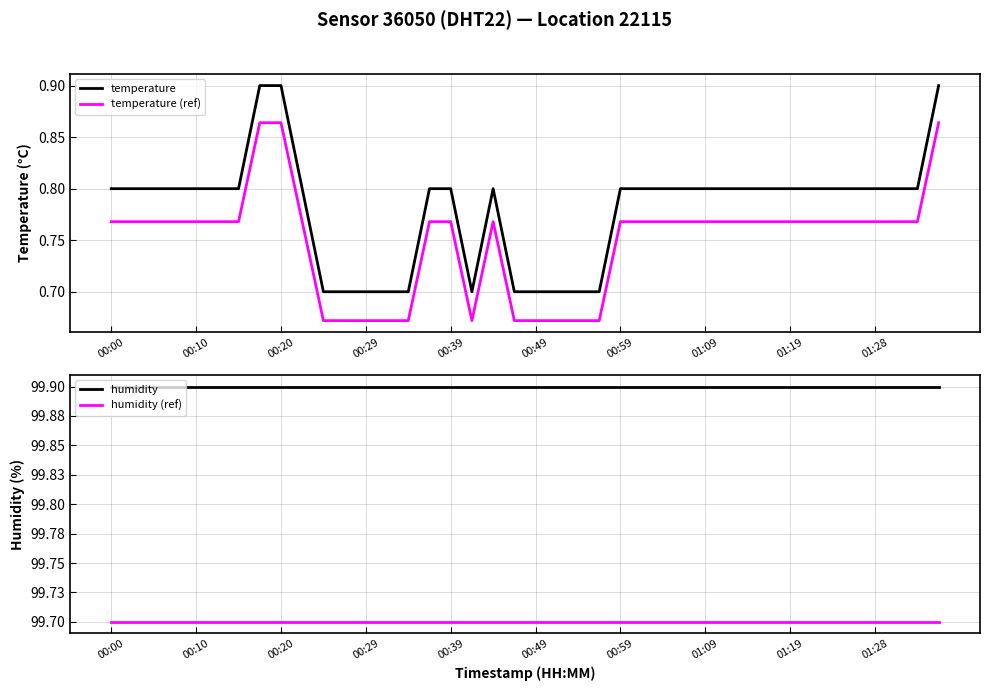

What is the difference between the highest and lowest values at 18?

99.1